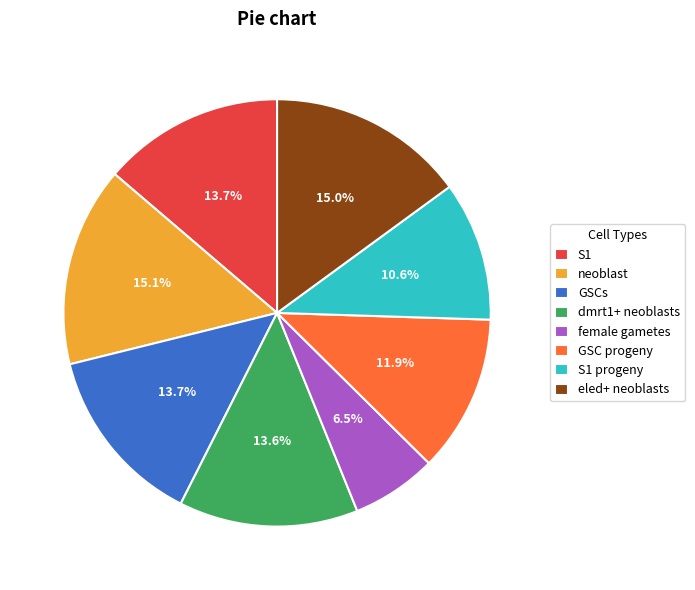

What is the smallest slice in the pie chart?

female gametes